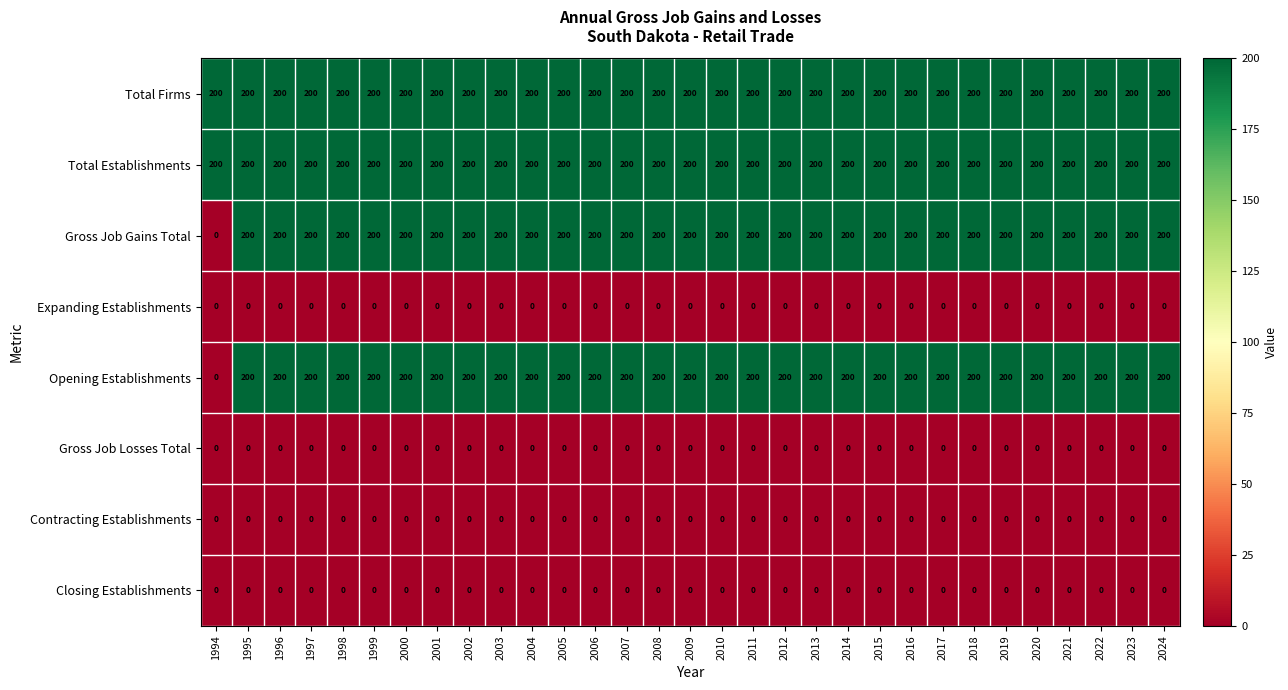

What is the total value across all series at 2009?

800